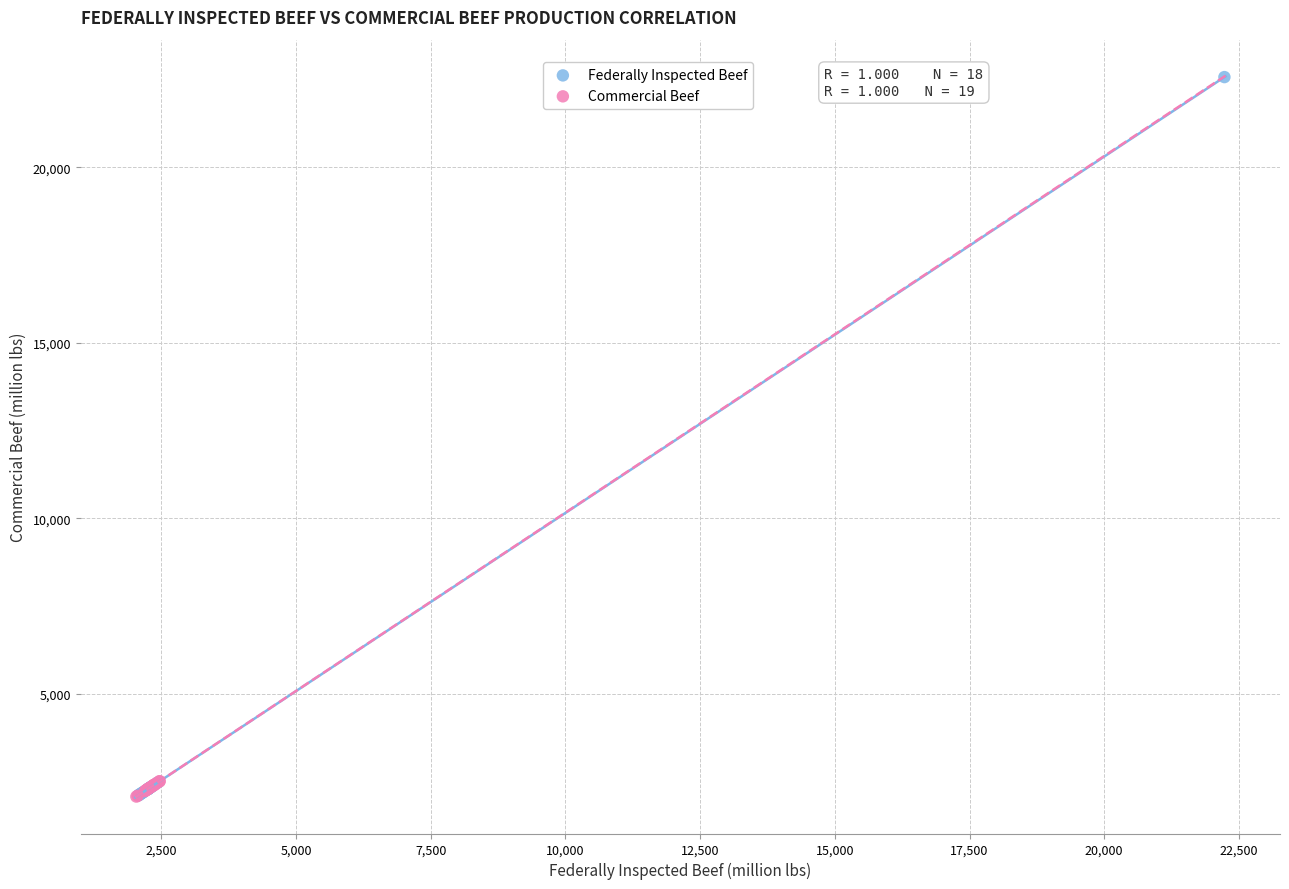

Which series has the widest spread of Y values?

Federally Inspected Beef